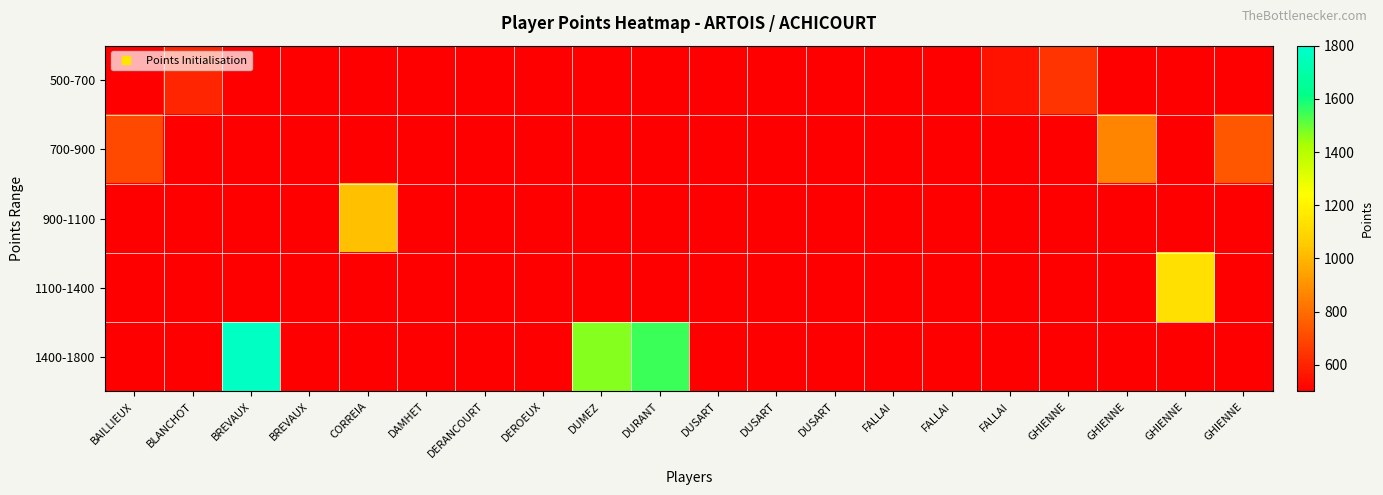

Reading left to right, what are all the values shown in this chart?

500-700: BAILLIEUX=500	BLANCHOT=604	BREVAUX=500	BREVAUX=502	CORREIA=500	DAMHET=500	DERANCOURT=500	DEROEUX=500	DUMEZ=500	DURANT=500	DUSART=500	DUSART=500	DUSART=500	FALLAI=500	FALLAI=500	FALLAI=555	GHIENNE=647	GHIENNE=500	GHIENNE=500	GHIENNE=500
700-900: BAILLIEUX=702	BLANCHOT=500	BREVAUX=500	BREVAUX=500	CORREIA=500	DAMHET=500	DERANCOURT=500	DEROEUX=500	DUMEZ=500	DURANT=500	DUSART=500	DUSART=500	DUSART=500	FALLAI=500	FALLAI=500	FALLAI=500	GHIENNE=500	GHIENNE=863	GHIENNE=500	GHIENNE=739
900-1100: BAILLIEUX=500	BLANCHOT=500	BREVAUX=500	BREVAUX=500	CORREIA=1028	DAMHET=500	DERANCOURT=500	DEROEUX=500	DUMEZ=500	DURANT=500	DUSART=500	DUSART=500	DUSART=500	FALLAI=500	FALLAI=500	FALLAI=500	GHIENNE=500	GHIENNE=500	GHIENNE=500	GHIENNE=500
1100-1400: BAILLIEUX=500	BLANCHOT=500	BREVAUX=500	BREVAUX=500	CORREIA=500	DAMHET=500	DERANCOURT=500	DEROEUX=500	DUMEZ=500	DURANT=500	DUSART=500	DUSART=500	DUSART=500	FALLAI=500	FALLAI=500	FALLAI=500	GHIENNE=500	GHIENNE=500	GHIENNE=1131	GHIENNE=500
1400-1800: BAILLIEUX=500	BLANCHOT=500	BREVAUX=1771	BREVAUX=500	CORREIA=500	DAMHET=500	DERANCOURT=500	DEROEUX=500	DUMEZ=1467	DURANT=1548	DUSART=500	DUSART=500	DUSART=500	FALLAI=500	FALLAI=500	FALLAI=500	GHIENNE=500	GHIENNE=500	GHIENNE=500	GHIENNE=500